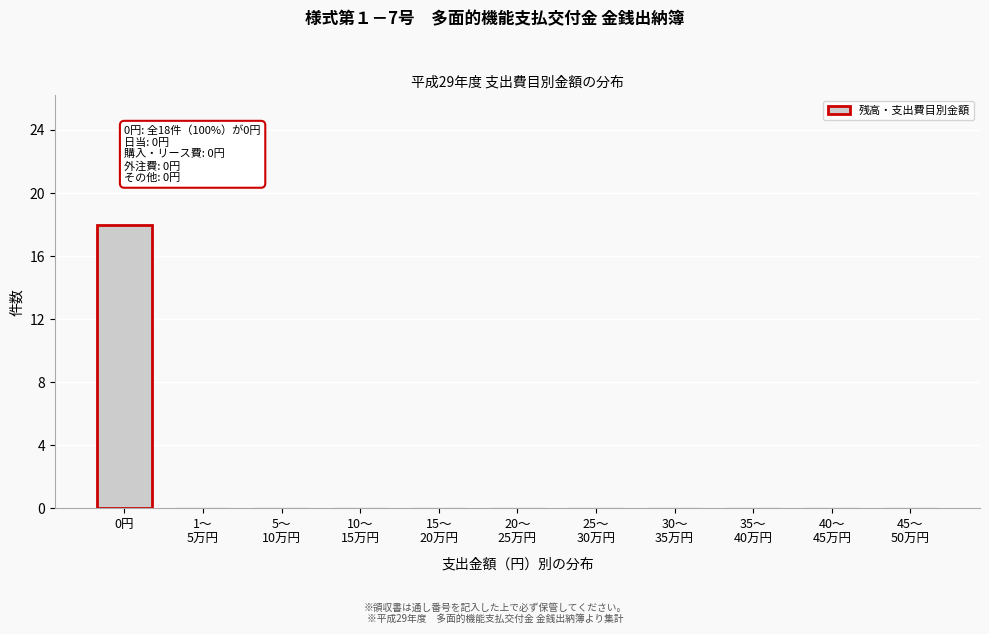

What is the maximum value shown in the chart?

18